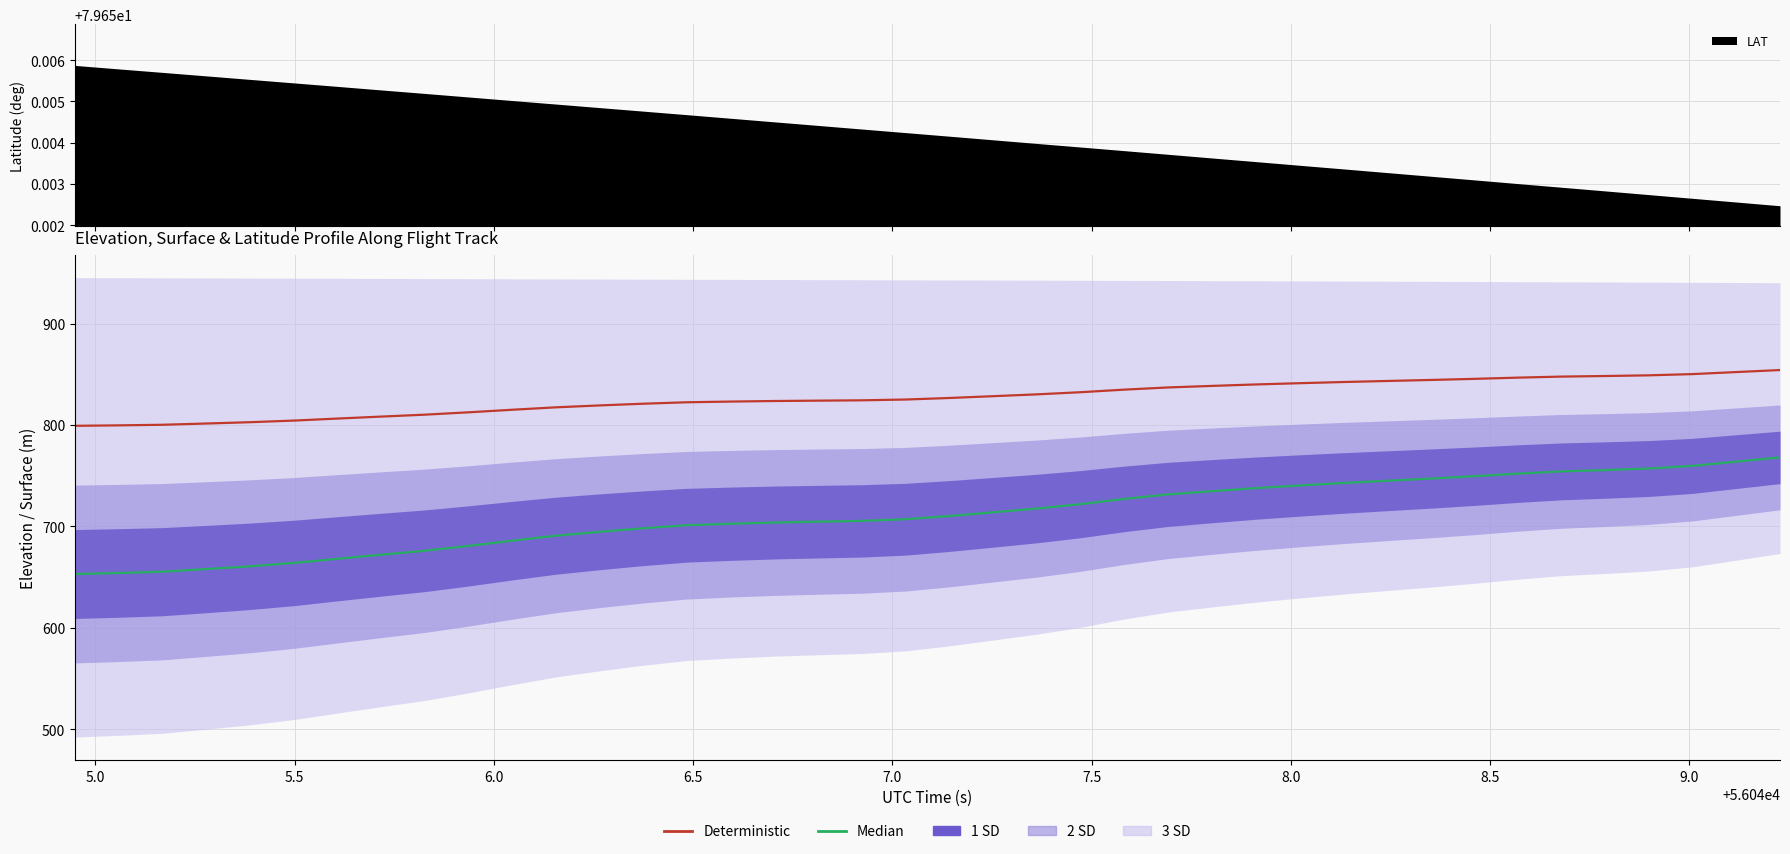

Rank the series by their maximum value, from lowest to highest.

Median, Deterministic